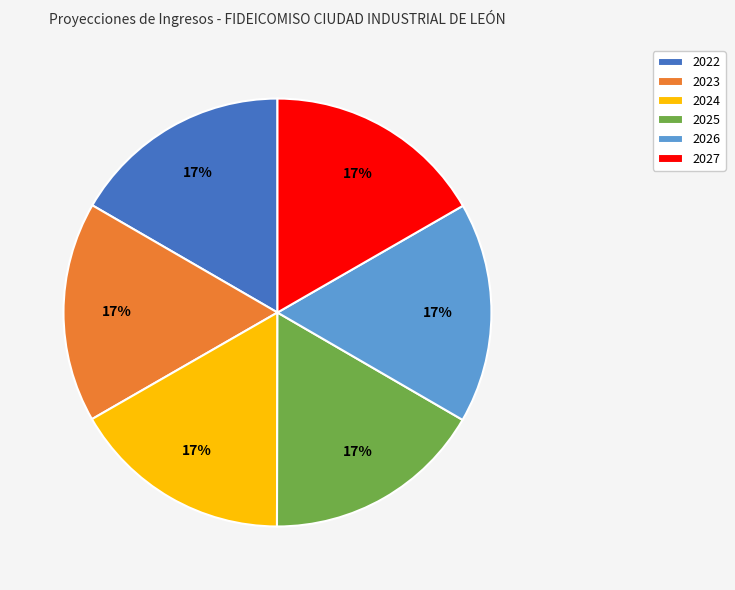

Combined, do 2027 and 2023 account for over 50%?

No